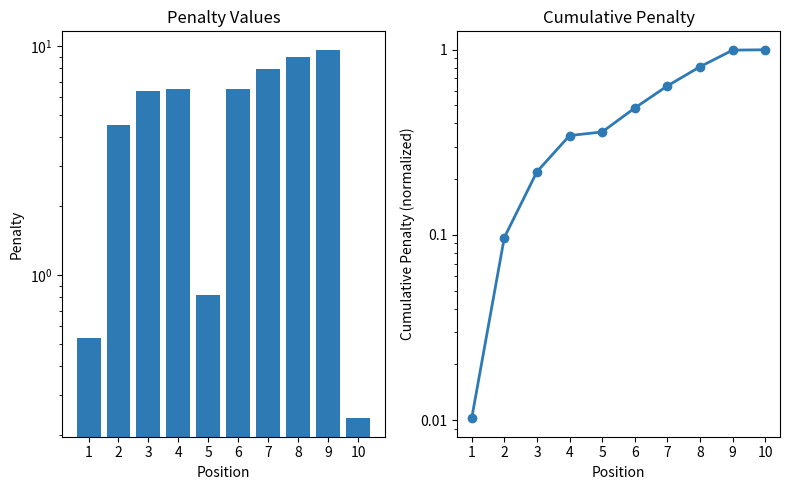

What is the difference between the maximum and minimum values in the pen series?

9.4